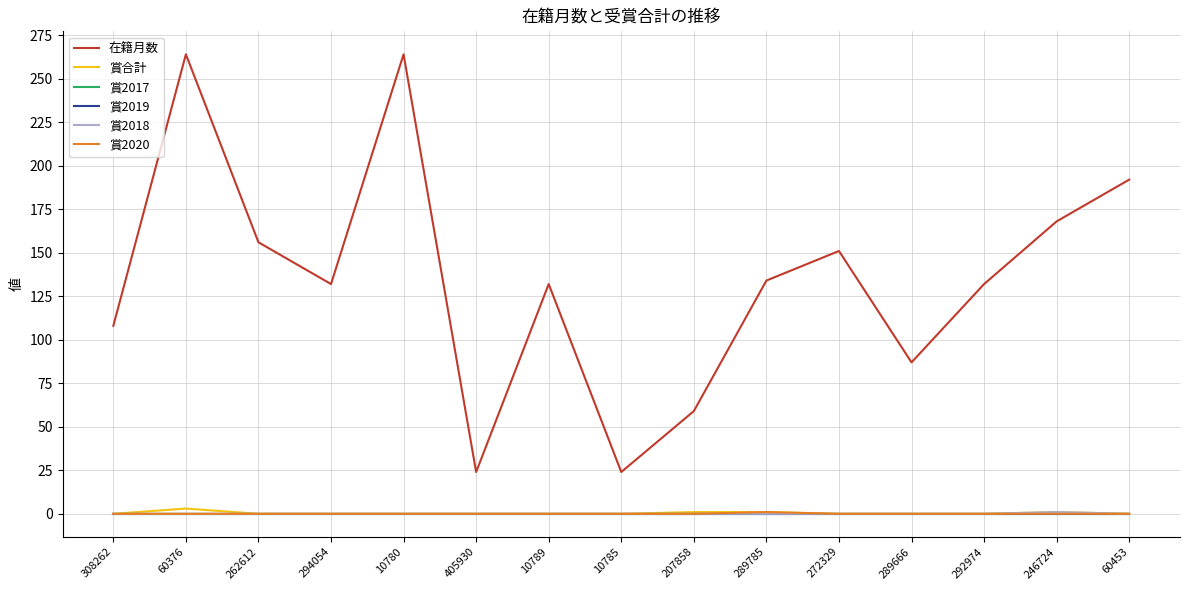

Does the chart display data point markers on the line(s)?

No